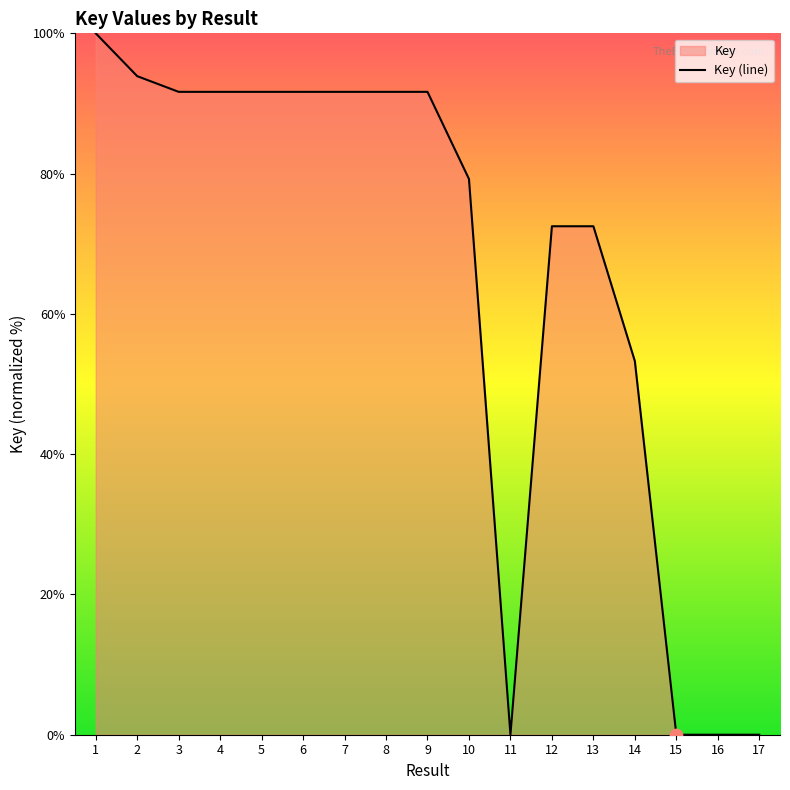

What is the change in value from 5 to 12?

-19.2